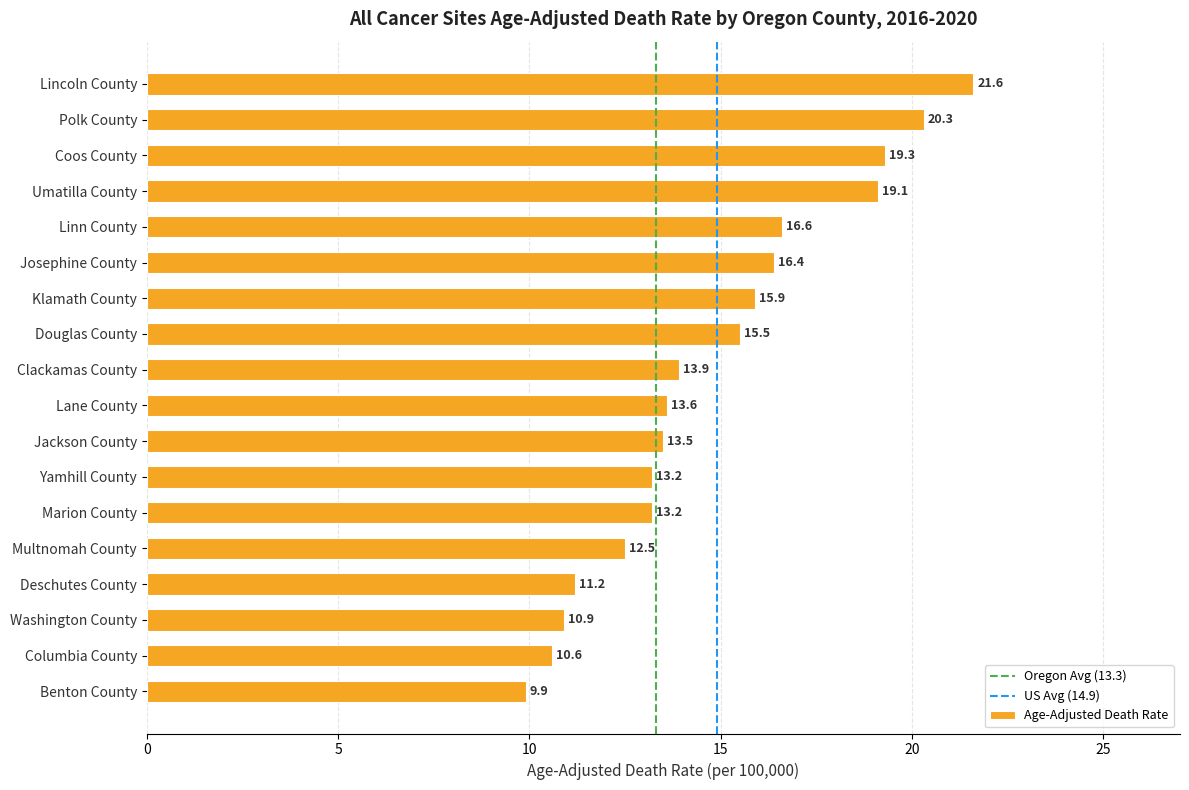

How many bars are there in total?

18